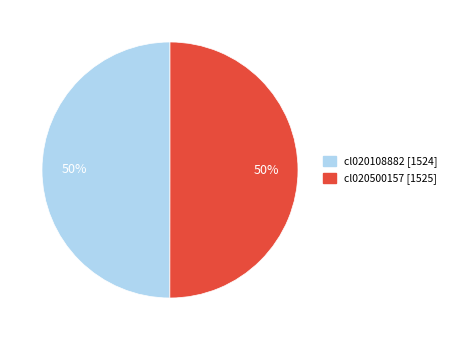

True or false: cl020500157 accounts for 37% of the total.

False